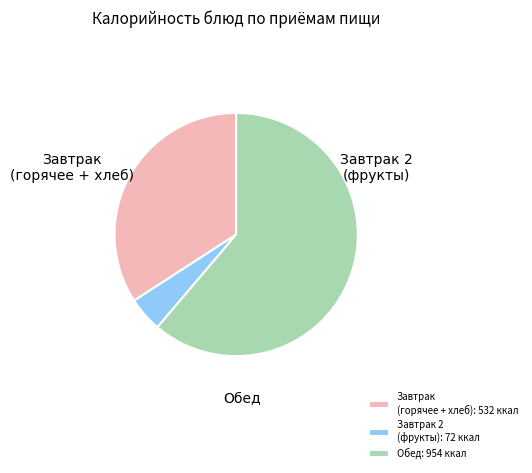

Is the sum of Обед: 954 ккал and Завтрак 2 (фрукты): 72 ккал greater than half?

Yes